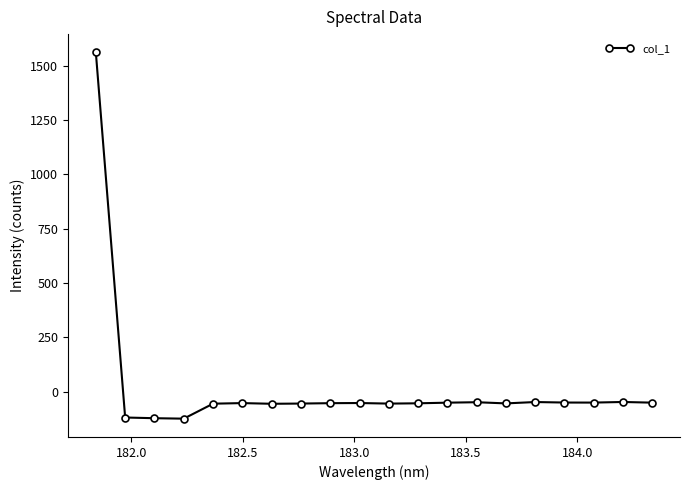

What is the minimum value shown in the chart?

-124.2